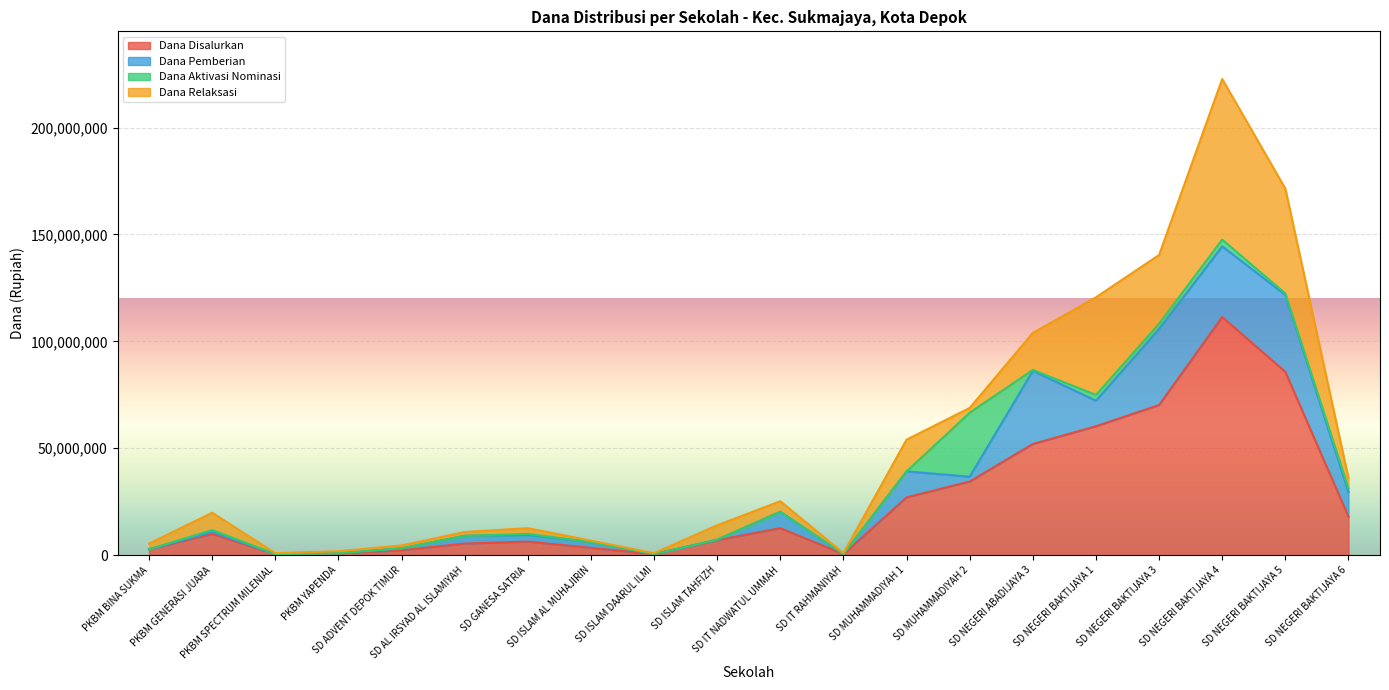

What value does the Dana Relaksasi series have at SD GANESA SATRIA?

2700000